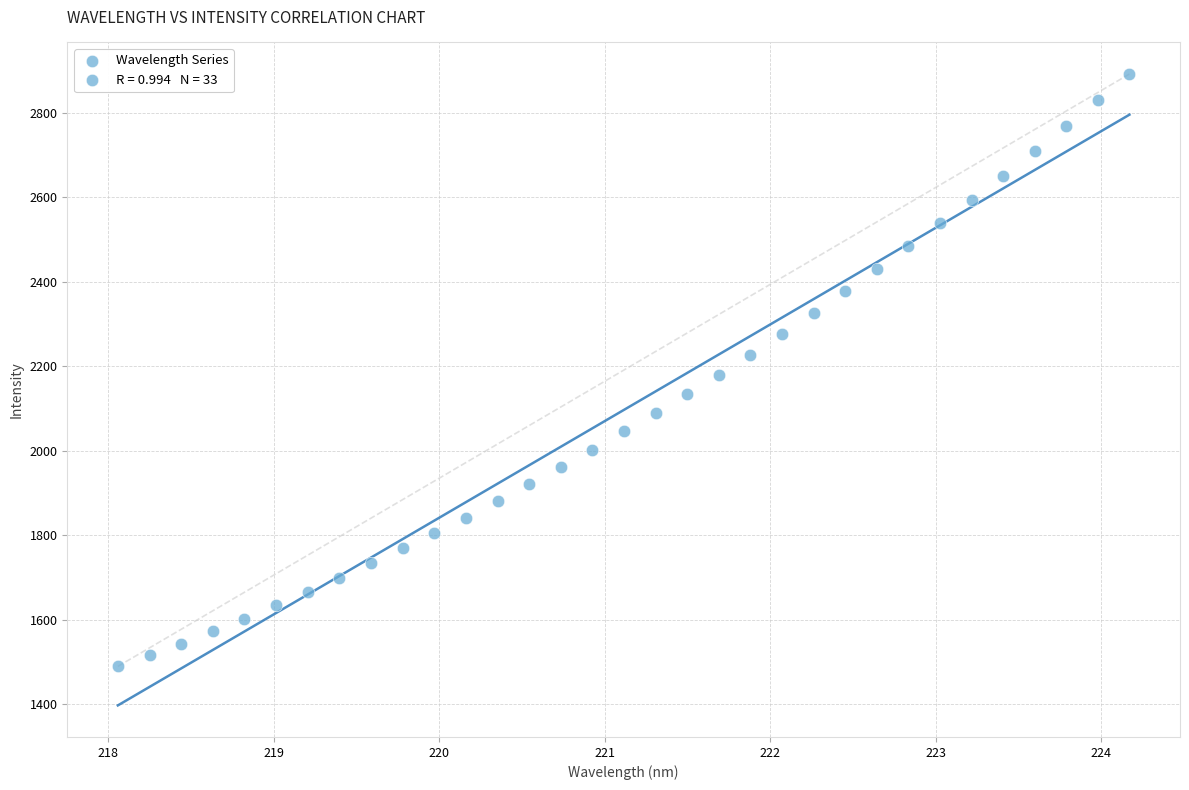

What is the range of X values (max minus min)?

6.1